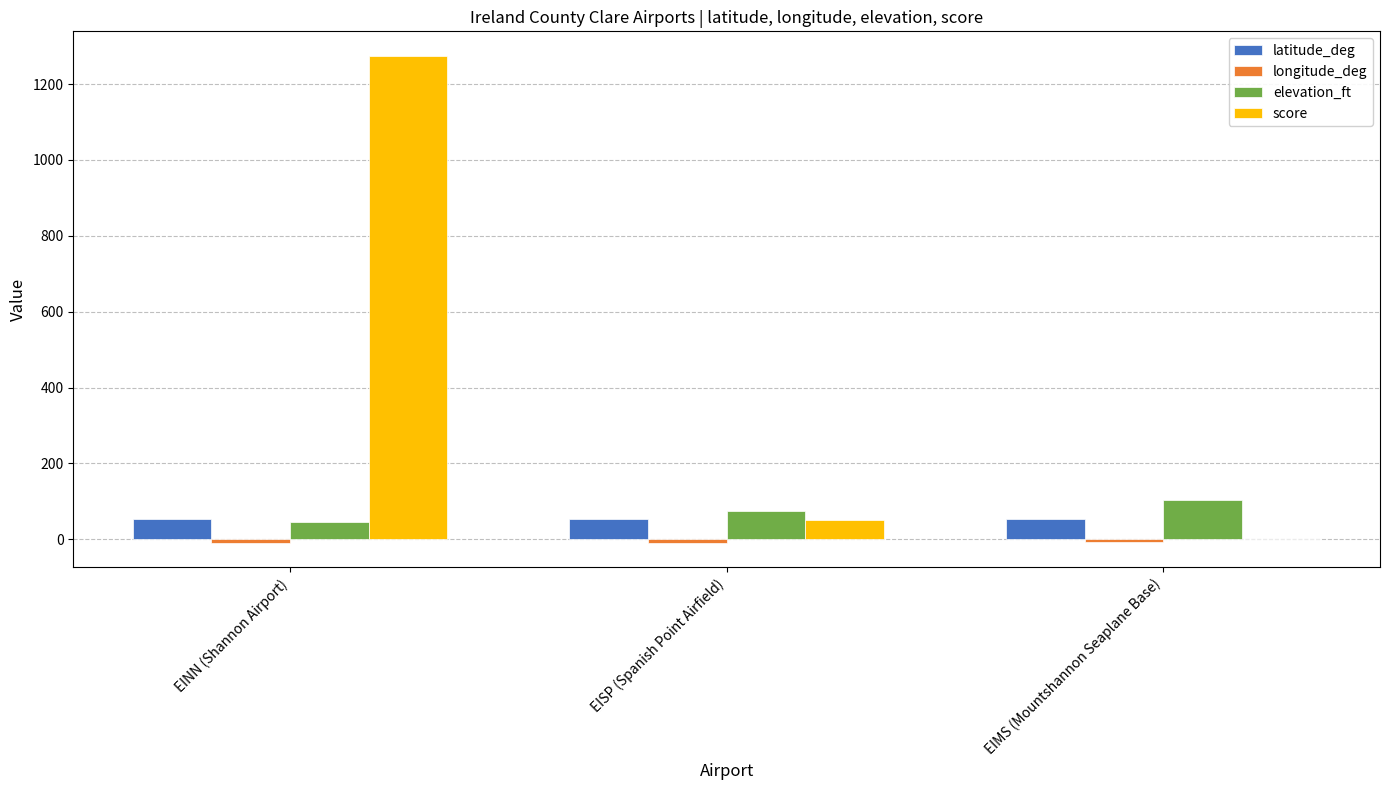

The value of elevation_ft at EIMS (Mountshannon Seaplane Base) is 155.3. True or false?

False